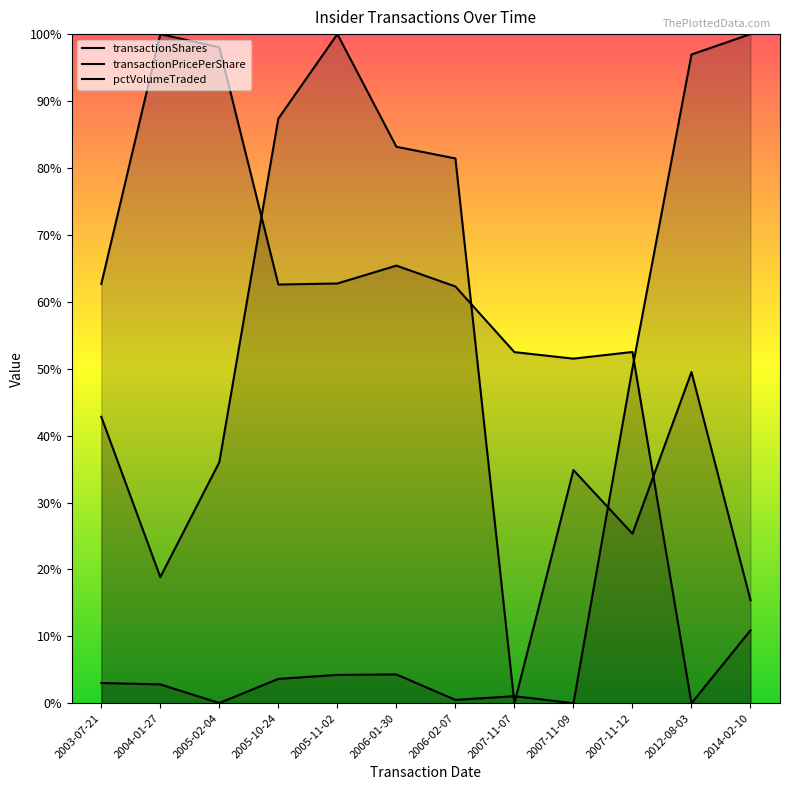

What is the spread (max minus min) of values at 2007-11-07?

0.5